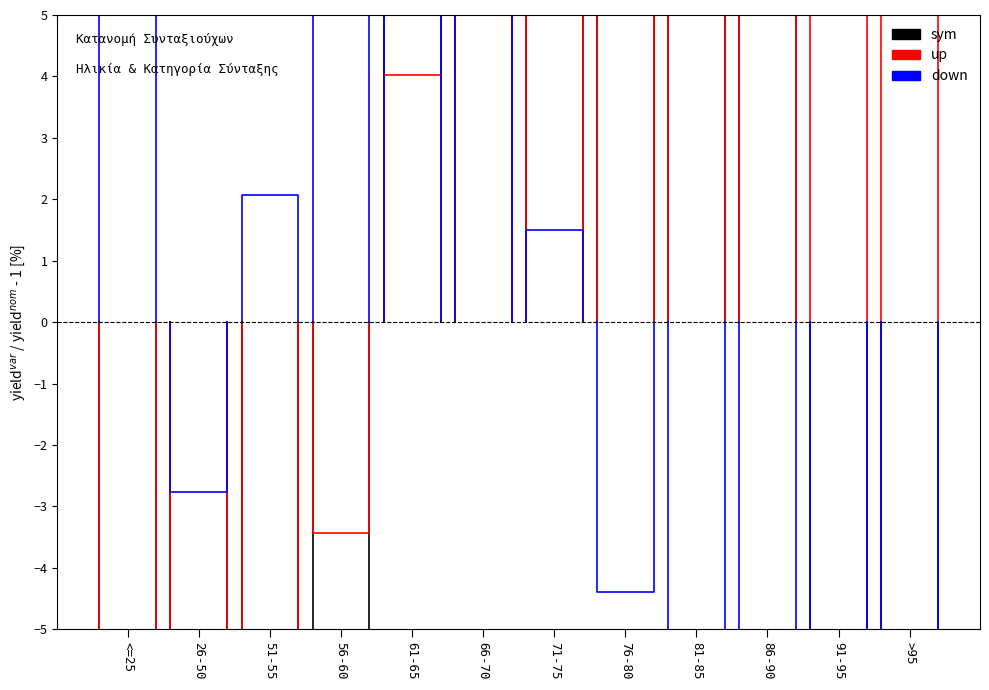

At which label is up closest to -25?

<=25